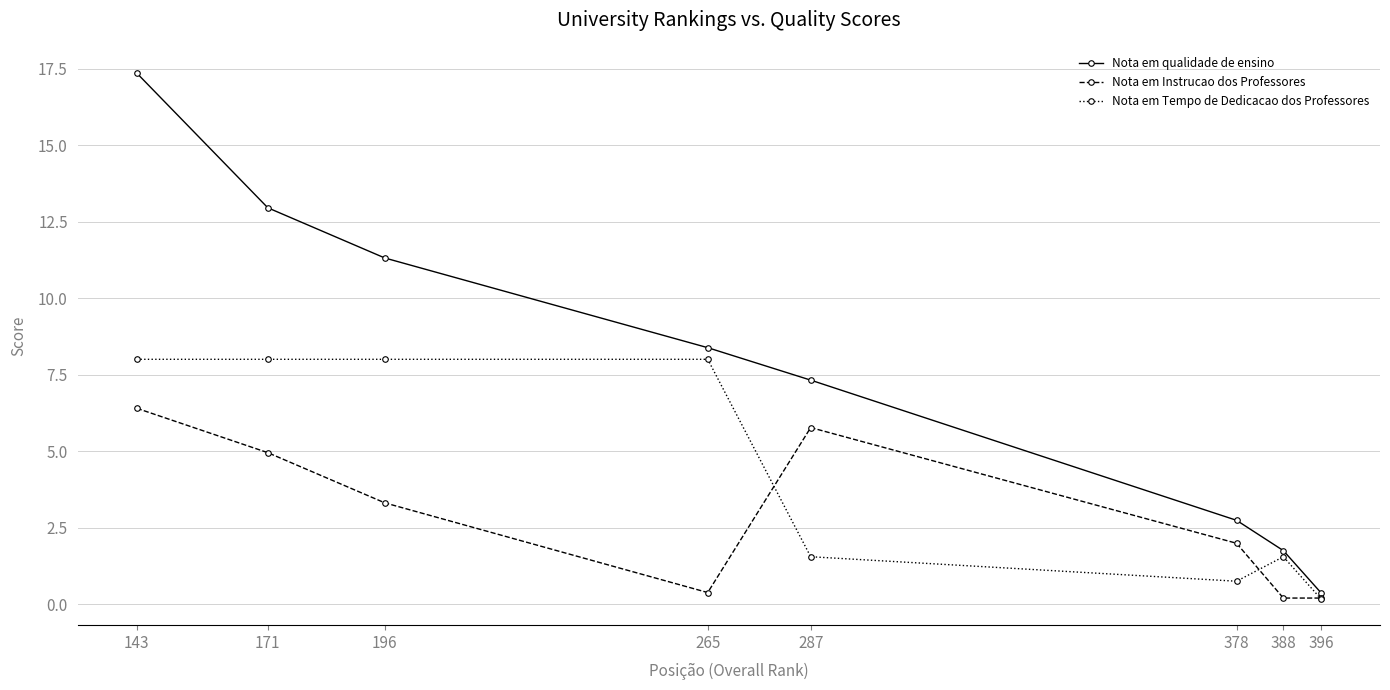

What is the spread (max minus min) of values at 171?

8.0